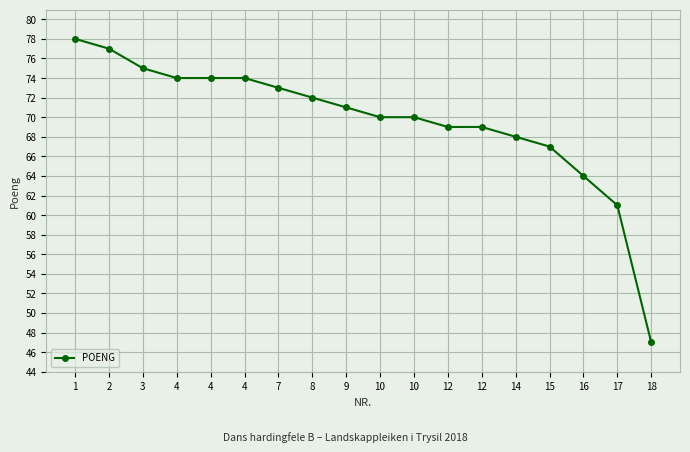

What is the smallest value displayed?

47